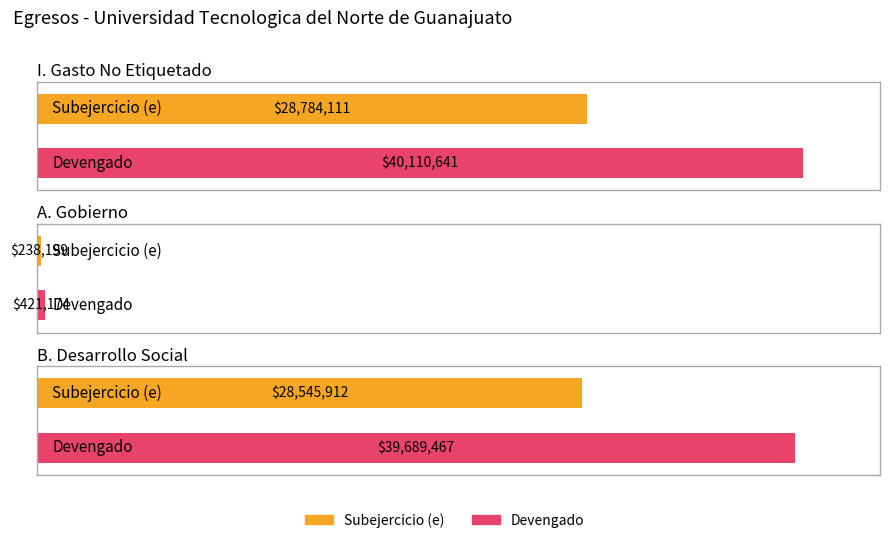

Reading left to right, what are all the values shown in this chart?

Subejercicio (e): I. Gasto No Etiquetado=28784111.1	A. Gobierno=238199.3	B. Desarrollo Social=28545911.8
Devengado: I. Gasto No Etiquetado=40110640.5	A. Gobierno=421173.7	B. Desarrollo Social=39689466.9